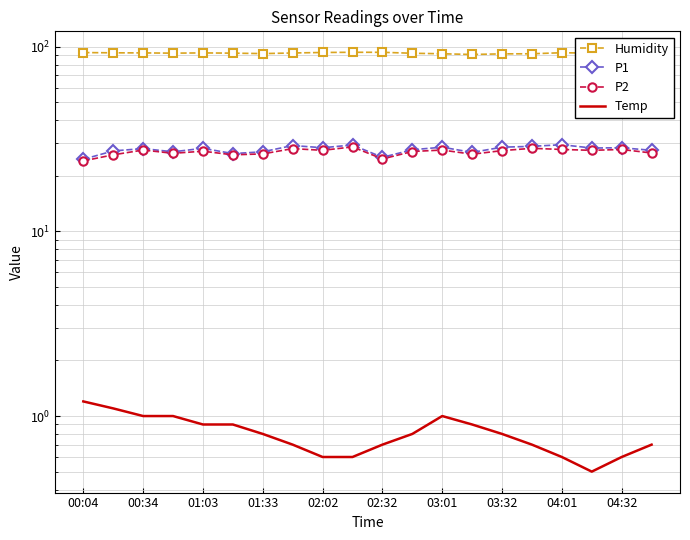

What is the value of the Humidity point at the 7th from the left?

91.9